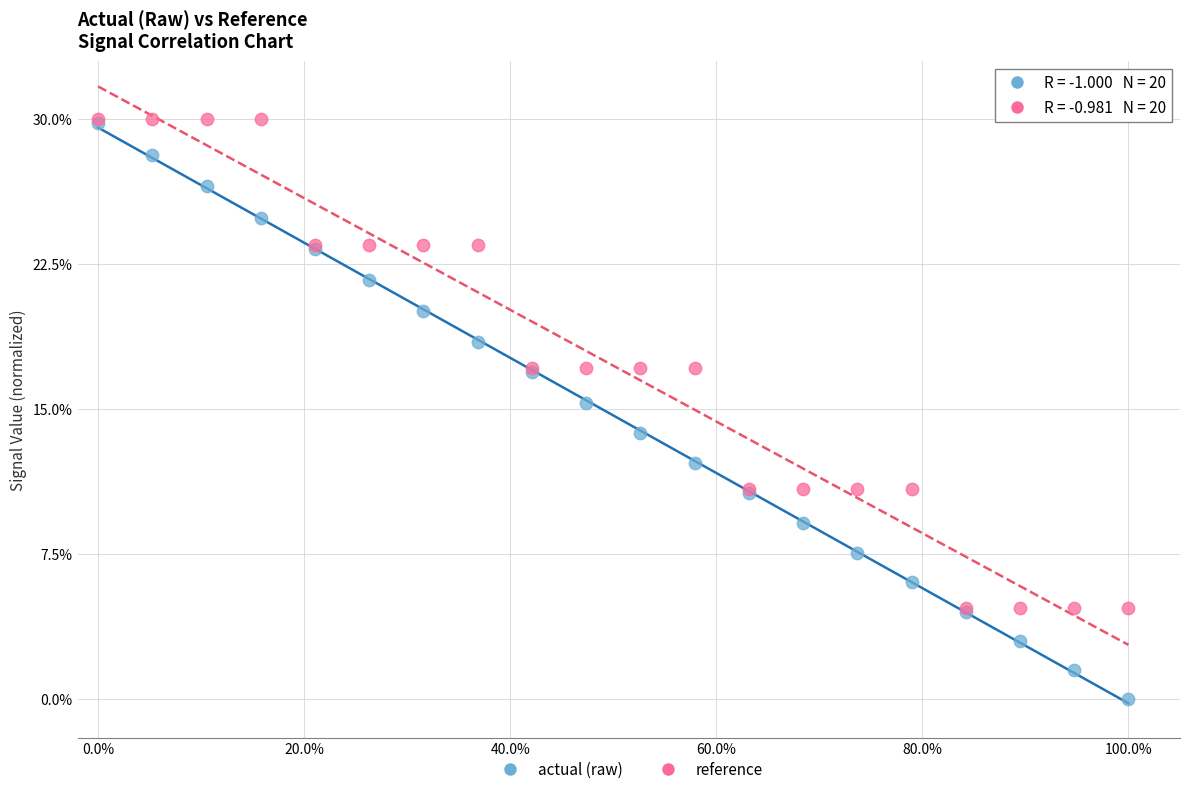

What are all the series names shown in the legend?

actual (raw), reference